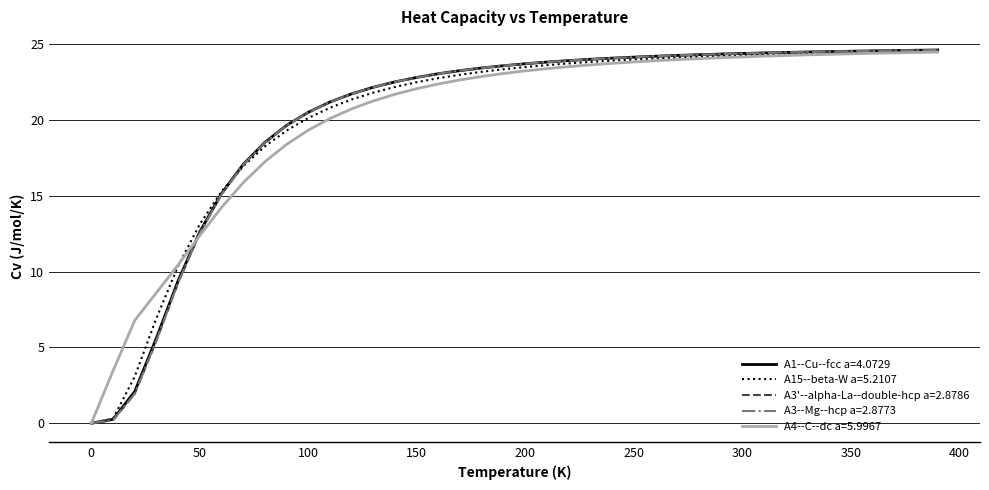

What is the maximum value shown in the chart?

24.6